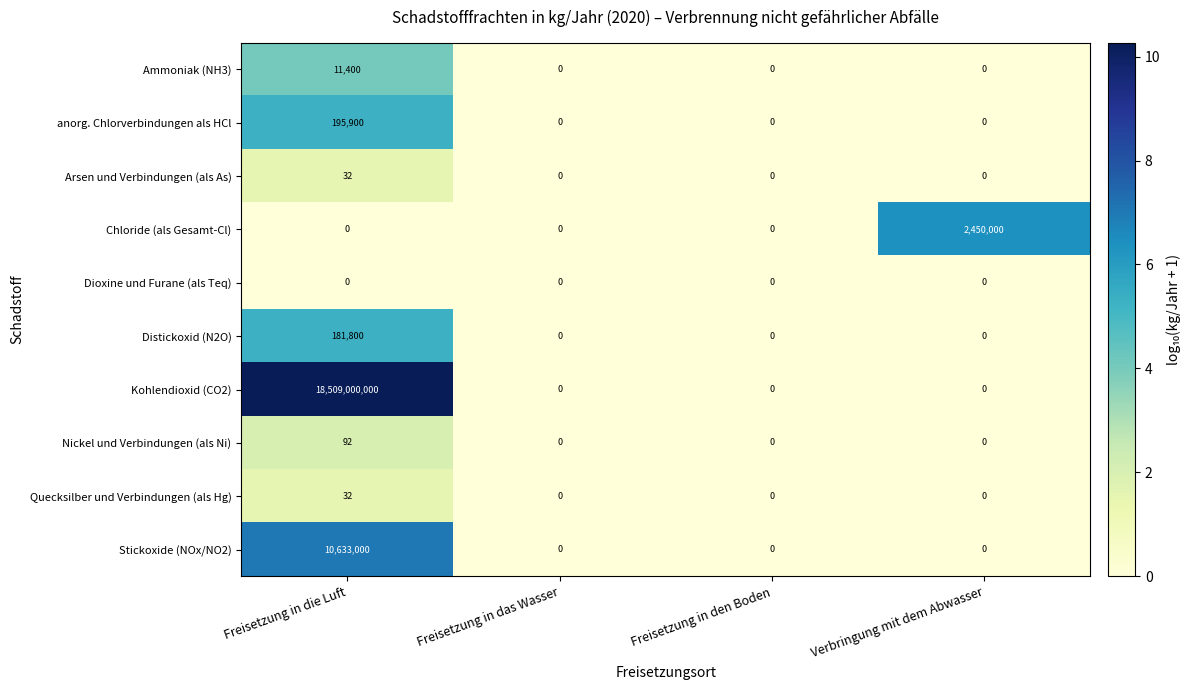

Which category has the highest value in the Nickel und Verbindungen (als Ni) series?

Freisetzung in die Luft